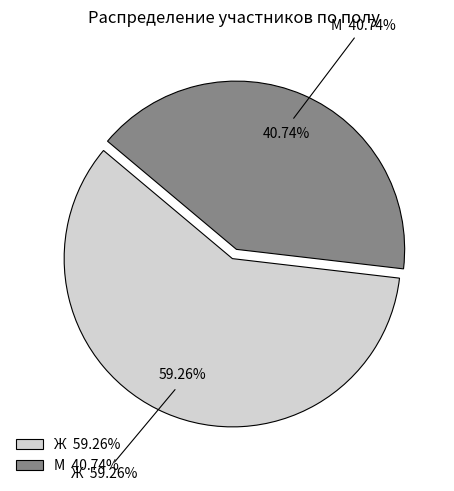

Rank the categories by value from lowest to highest.

М, Ж